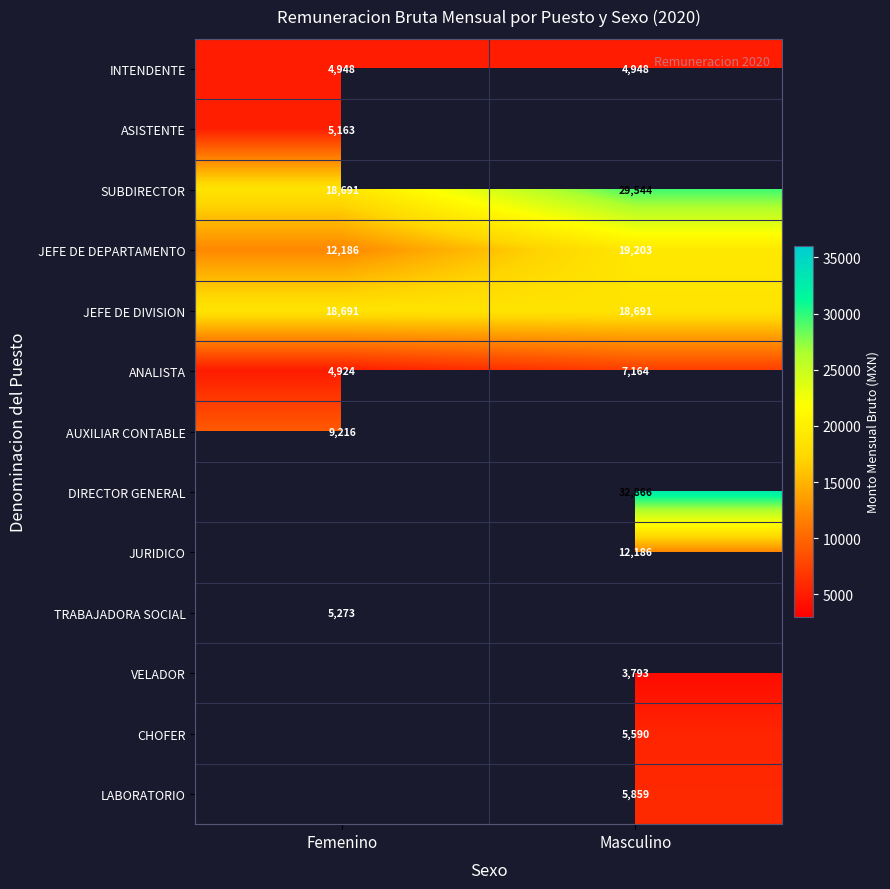

Rank the categories by SUBDIRECTOR value from lowest to highest.

Femenino, Masculino